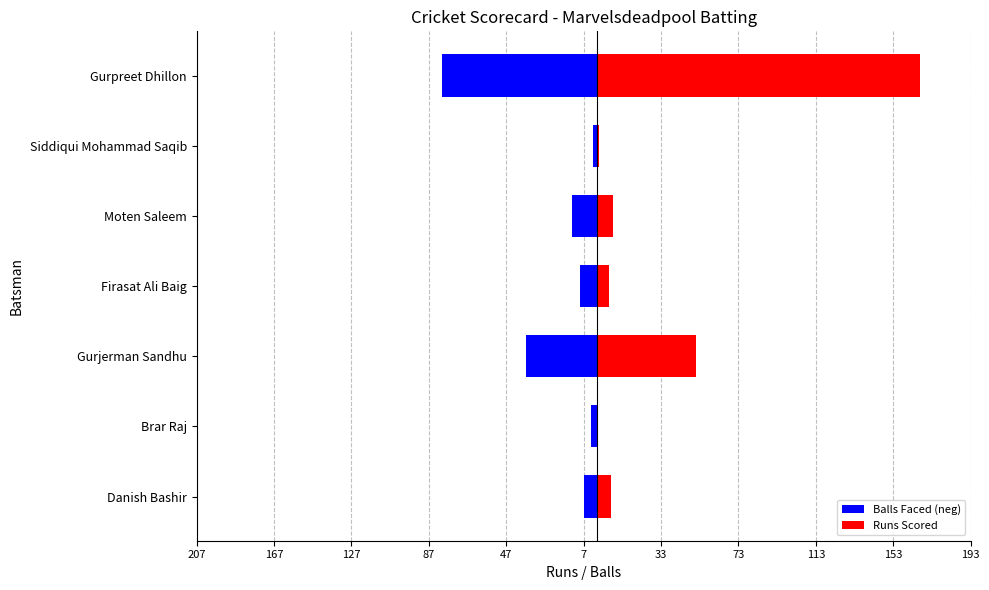

True or false: Runs Scored has a value of 0 at Brar Raj.

True